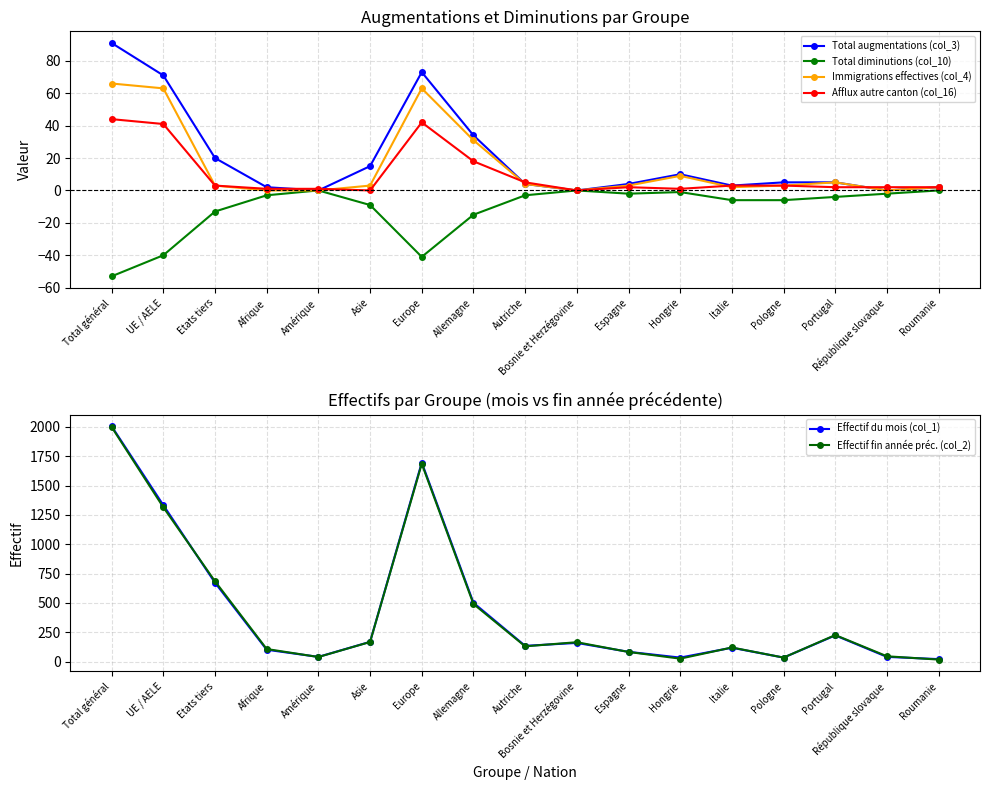

Reading left to right, list all the values displayed in this chart.

Total augmentations (col_3): Total général=91	UE / AELE=71	Etats tiers=20	Afrique=2	Amérique=0	Asie=15	Europe=73	Allemagne=34	Autriche=4	Bosnie et Herzégovine=0	Espagne=4	Hongrie=10	Italie=3	Pologne=5	Portugal=5	République slovaque=0	Roumanie=2
Total diminutions (col_10): Total général=-53	UE / AELE=-40	Etats tiers=-13	Afrique=-3	Amérique=0	Asie=-9	Europe=-41	Allemagne=-15	Autriche=-3	Bosnie et Herzégovine=0	Espagne=-2	Hongrie=-1	Italie=-6	Pologne=-6	Portugal=-4	République slovaque=-2	Roumanie=0
Immigrations effectives (col_4): Total général=66	UE / AELE=63	Etats tiers=3	Afrique=0	Amérique=0	Asie=3	Europe=63	Allemagne=31	Autriche=4	Bosnie et Herzégovine=0	Espagne=3	Hongrie=9	Italie=2	Pologne=3	Portugal=5	République slovaque=0	Roumanie=2
Afflux autre canton (col_16): Total général=44	UE / AELE=41	Etats tiers=3	Afrique=1	Amérique=1	Asie=0	Europe=42	Allemagne=18	Autriche=5	Bosnie et Herzégovine=0	Espagne=2	Hongrie=1	Italie=3	Pologne=3	Portugal=2	République slovaque=2	Roumanie=2
Effectif du mois (col_1): Total général=2005	UE / AELE=1333	Etats tiers=672	Afrique=101	Amérique=40	Asie=168	Europe=1696	Allemagne=501	Autriche=134	Bosnie et Herzégovine=159	Espagne=83	Hongrie=34	Italie=118	Pologne=34	Portugal=223	République slovaque=40	Roumanie=21
Effectif fin année préc. (col_2): Total général=1999	UE / AELE=1315	Etats tiers=684	Afrique=107	Amérique=39	Asie=167	Europe=1686	Allemagne=491	Autriche=130	Bosnie et Herzégovine=165	Espagne=82	Hongrie=25	Italie=120	Pologne=34	Portugal=226	République slovaque=45	Roumanie=17